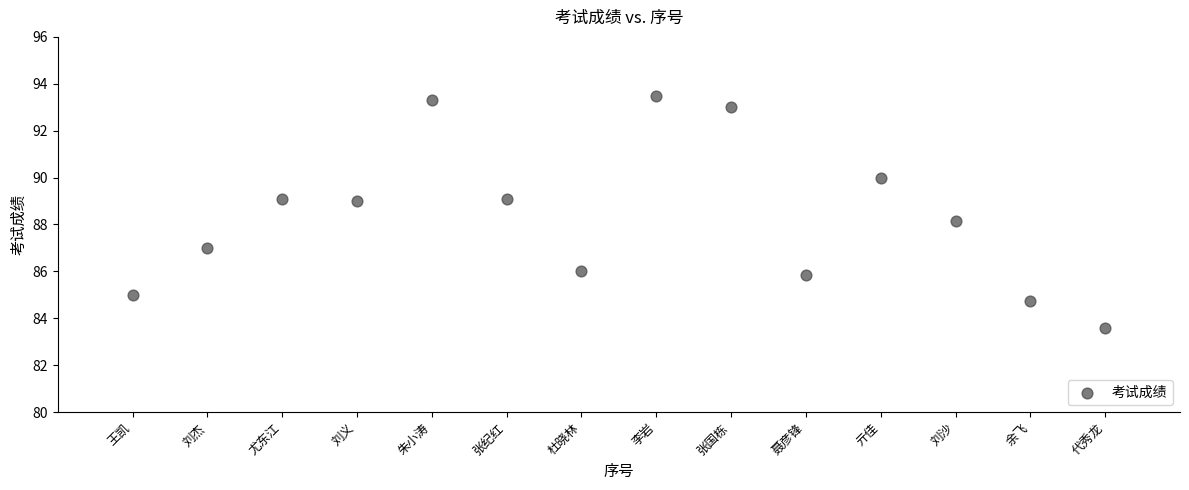

What is the range of Y values (max minus min)?

9.9